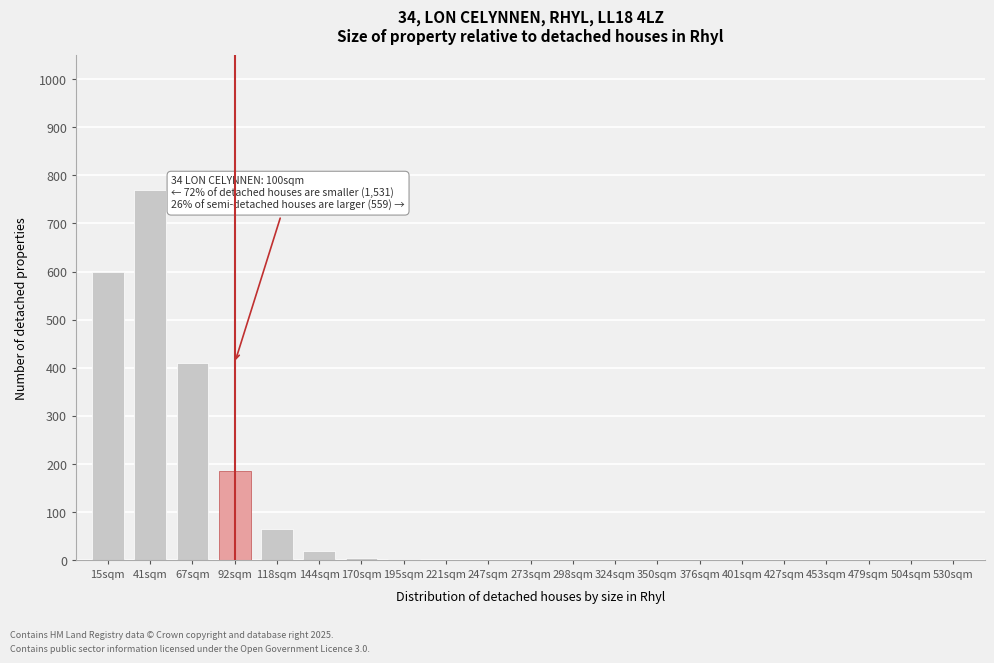

What is the greatest value displayed?

770